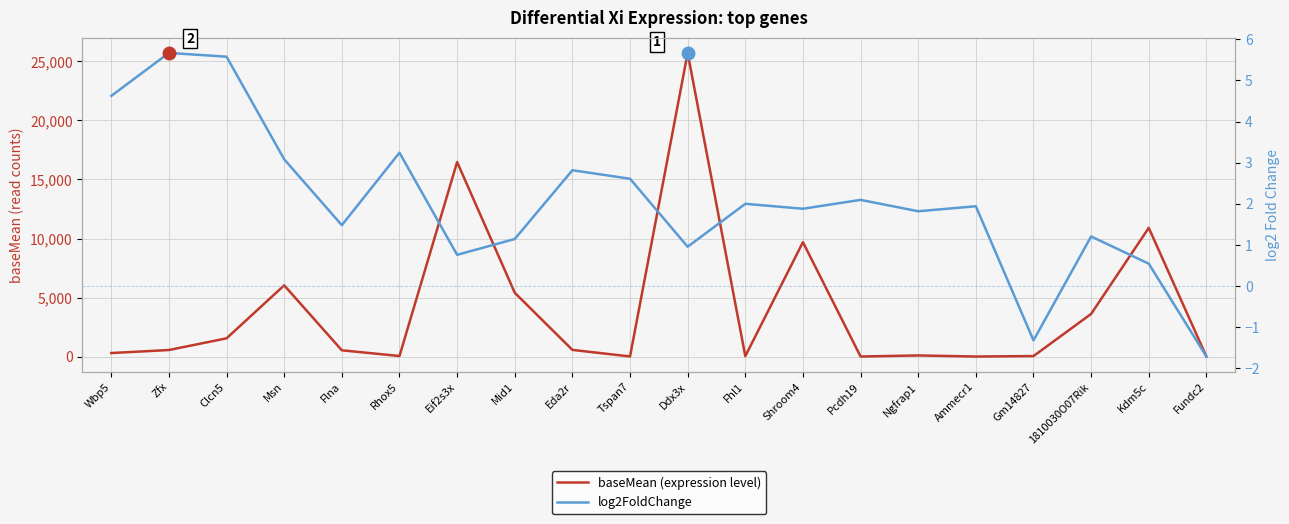

Between Rhox5 and Fundc2, which series saw the biggest shift?

baseMean (expression level)